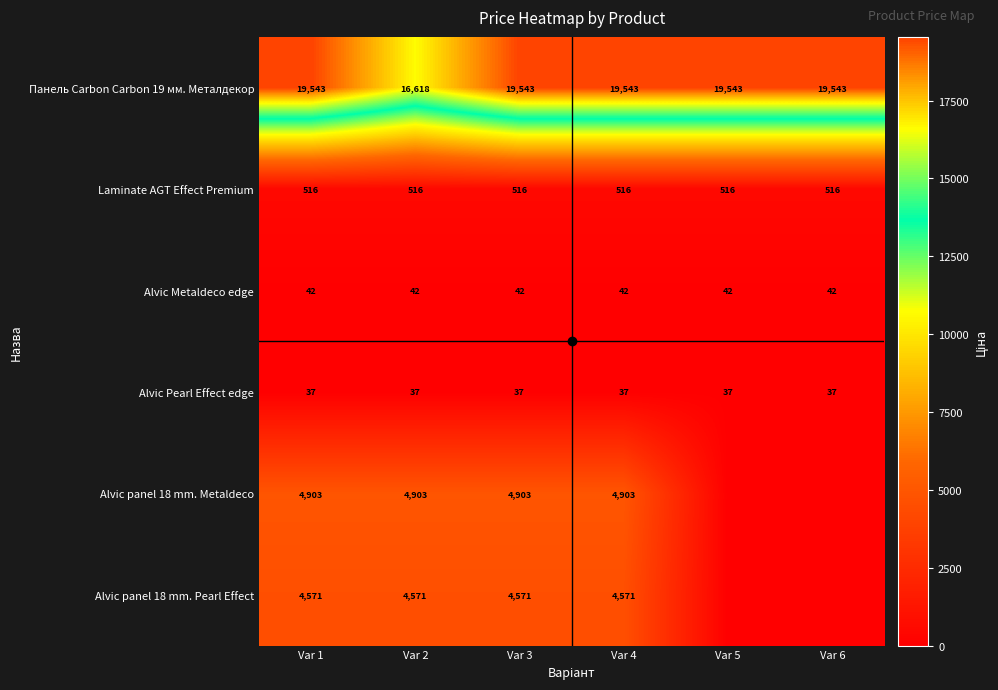

List the labels in order of Alvic Pearl Effect edge value, smallest first.

Var 1, Var 2, Var 3, Var 4, Var 5, Var 6